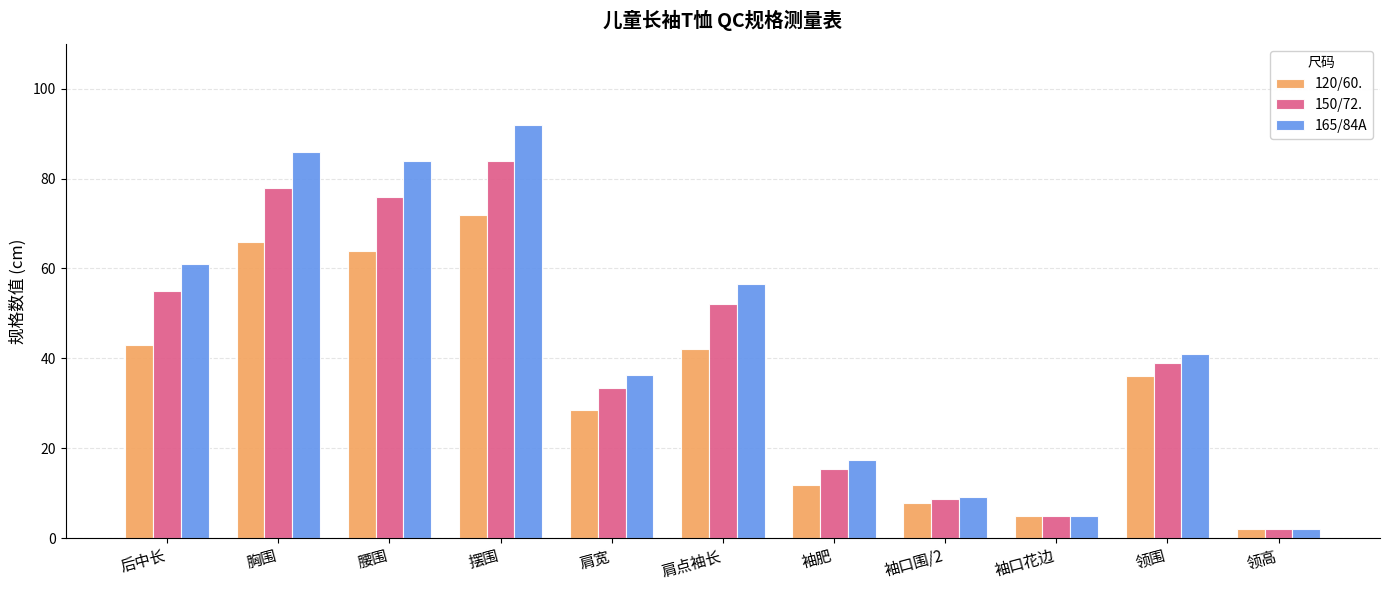

What is the label of the 1st bar from the right?

领高